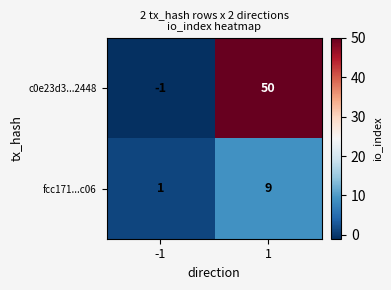

Count the number of data series in this chart.

2